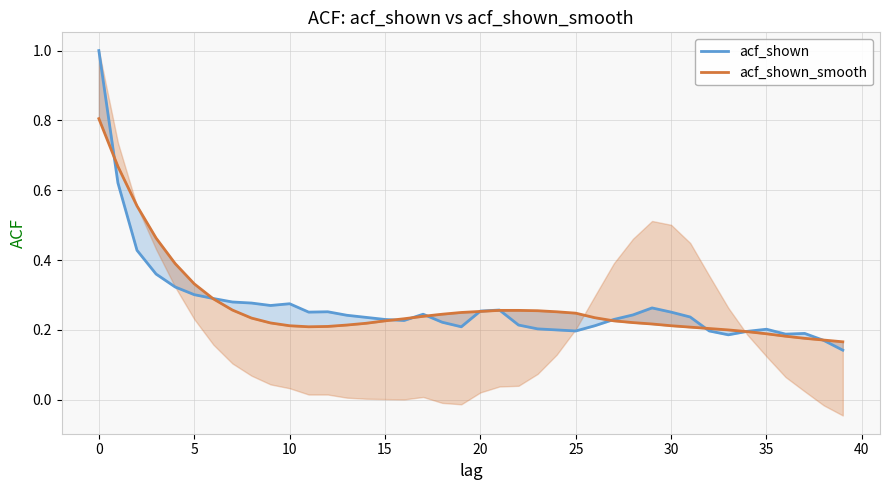

At which category does acf_shown_smooth reach its first local valley?

11